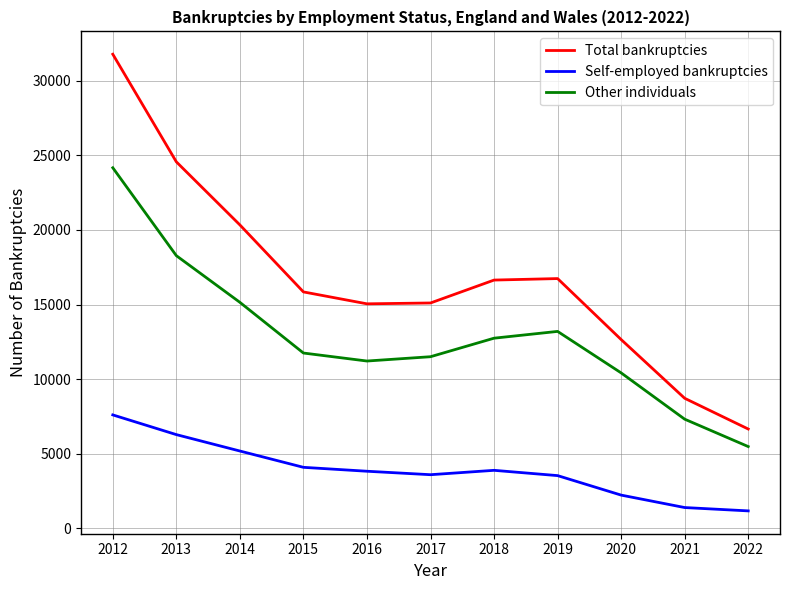

Which series has the widest spread of values?

Total bankruptcies